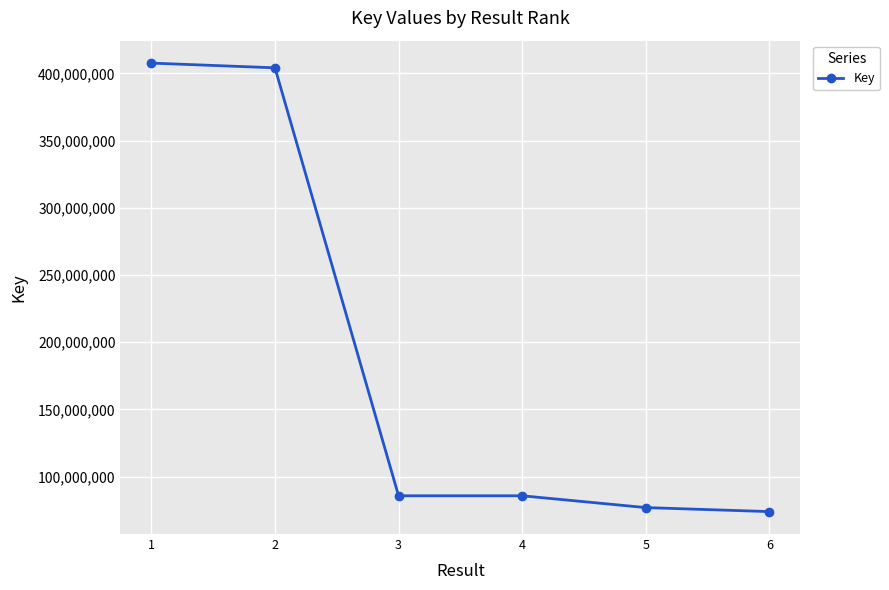

What is the difference between the maximum and minimum values?

333670417